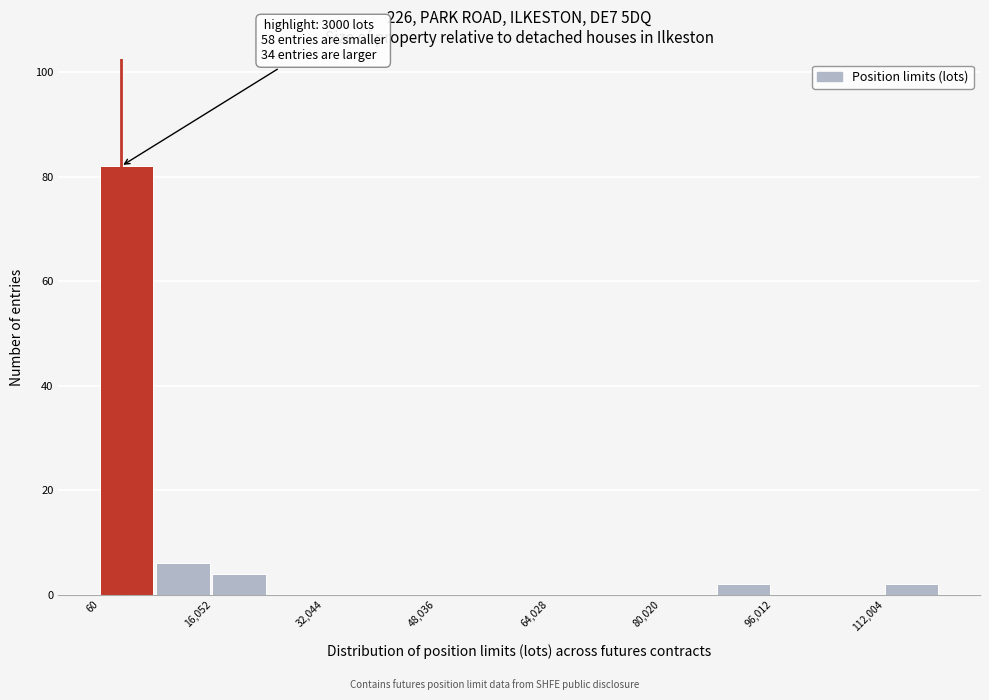

Read against the x-axis, roughly where is the centre of the tallest bar?

4000